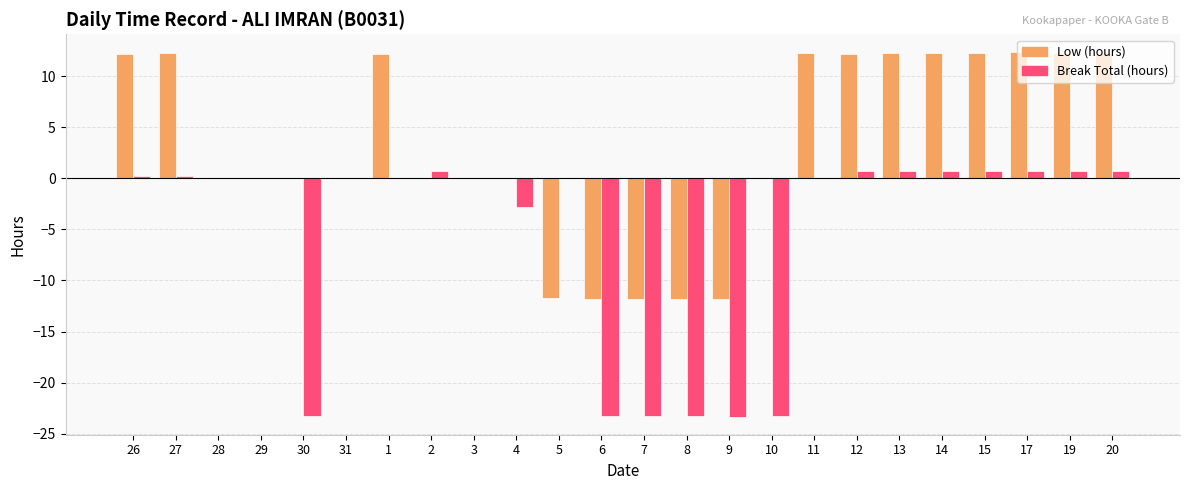

What is the maximum value shown in the chart?

12.3